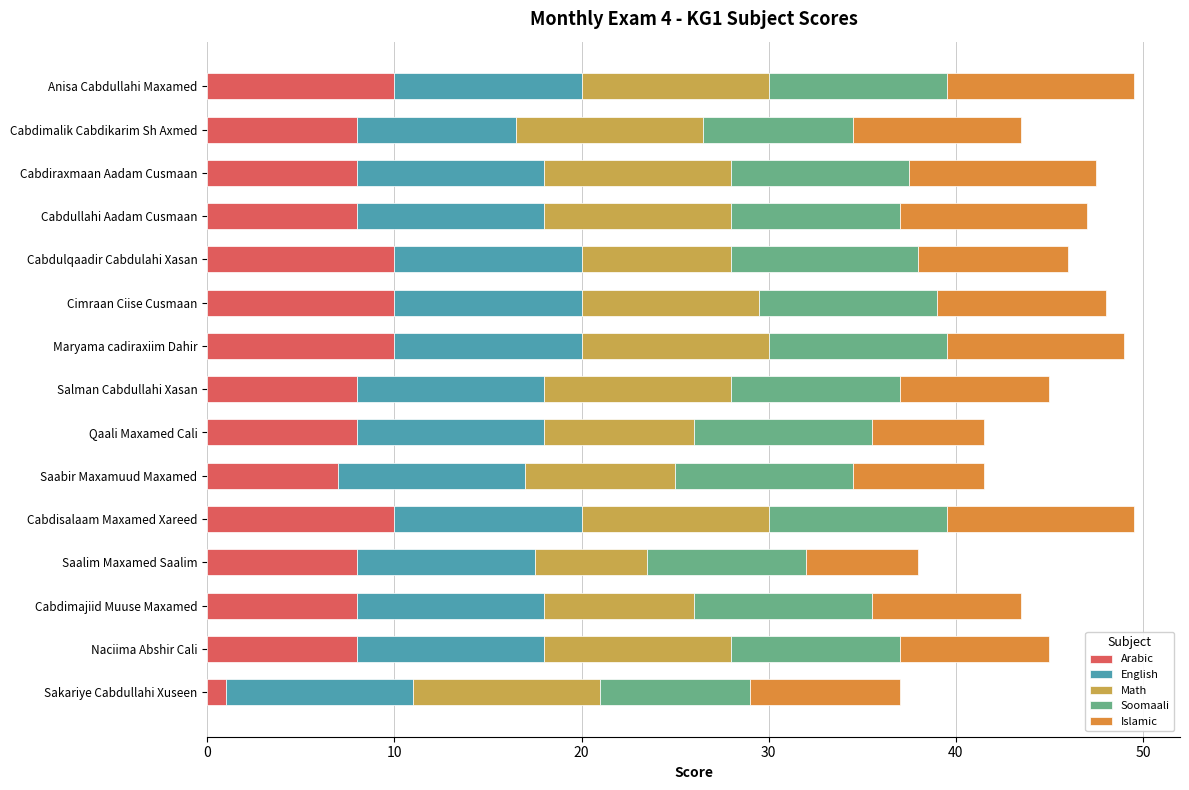

What is the approximate value of Arabic at Cabdimalik Cabdikarim Sh Axmed?

8.0